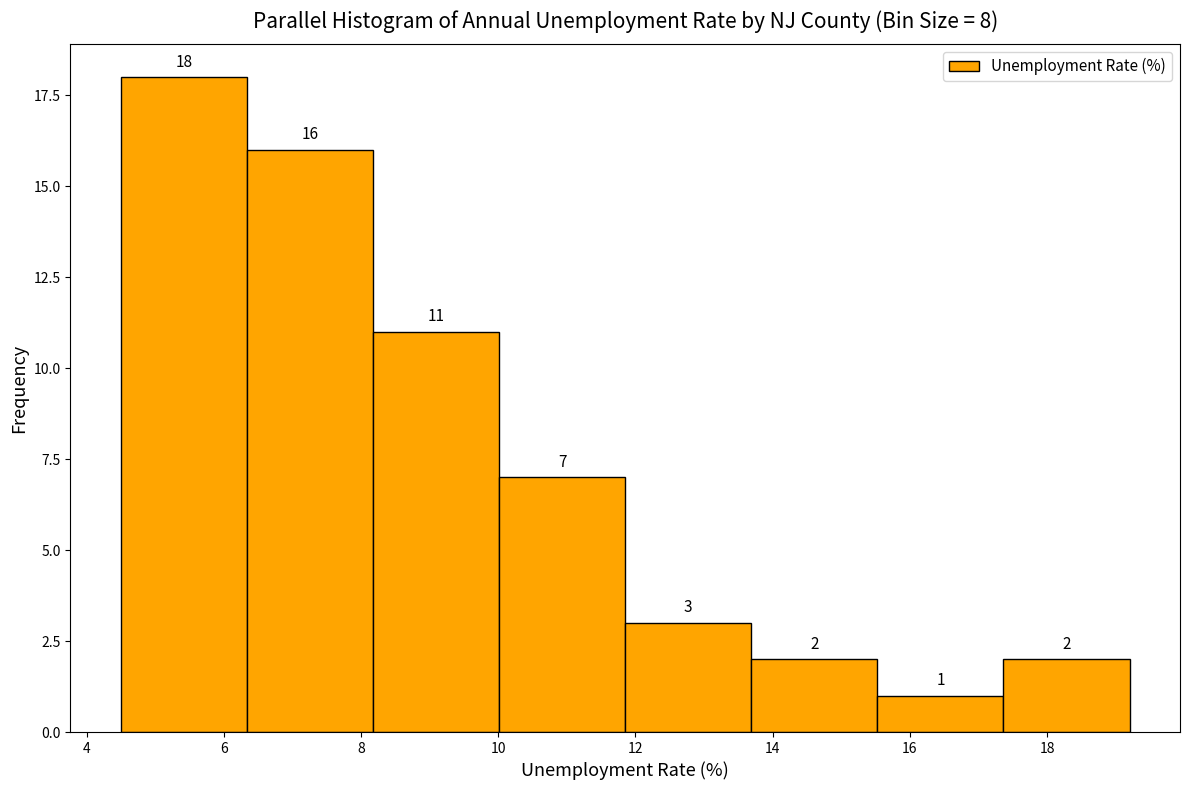

Which range on the x-axis has the tallest bar?

4.6 to 6.4